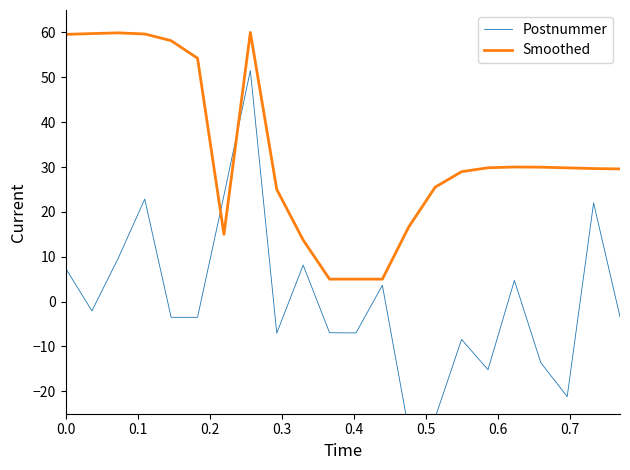

What is the minimum value for Smoothed?

5.0